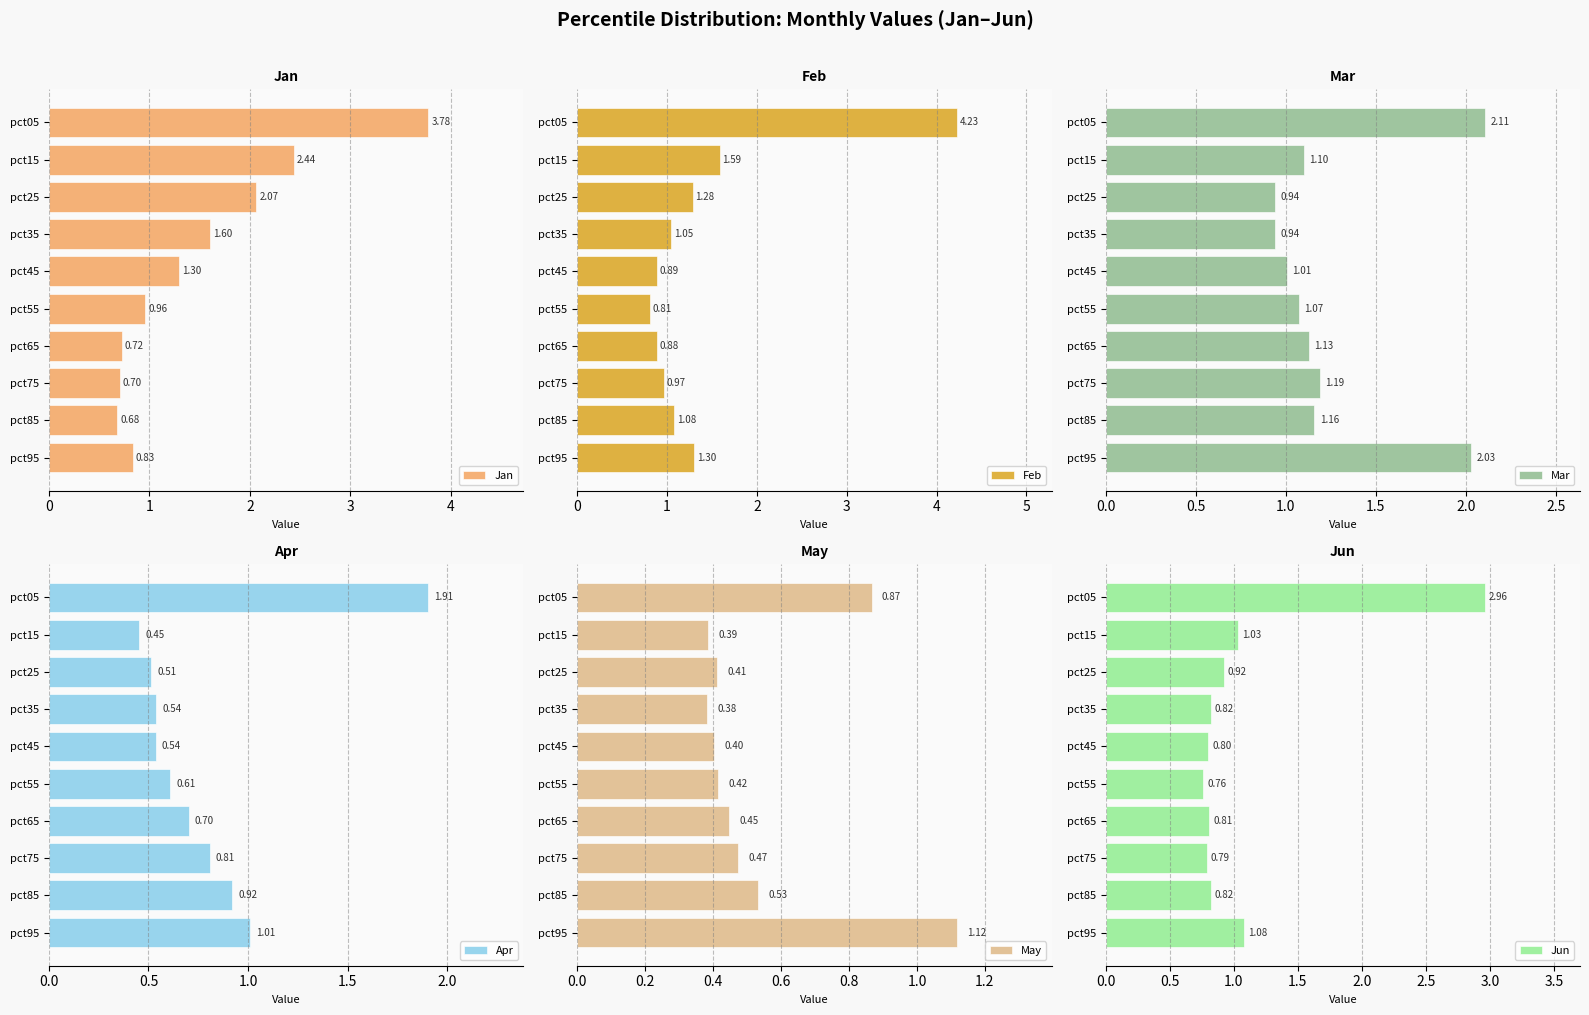

At which label does Jun reach its minimum?

pct55